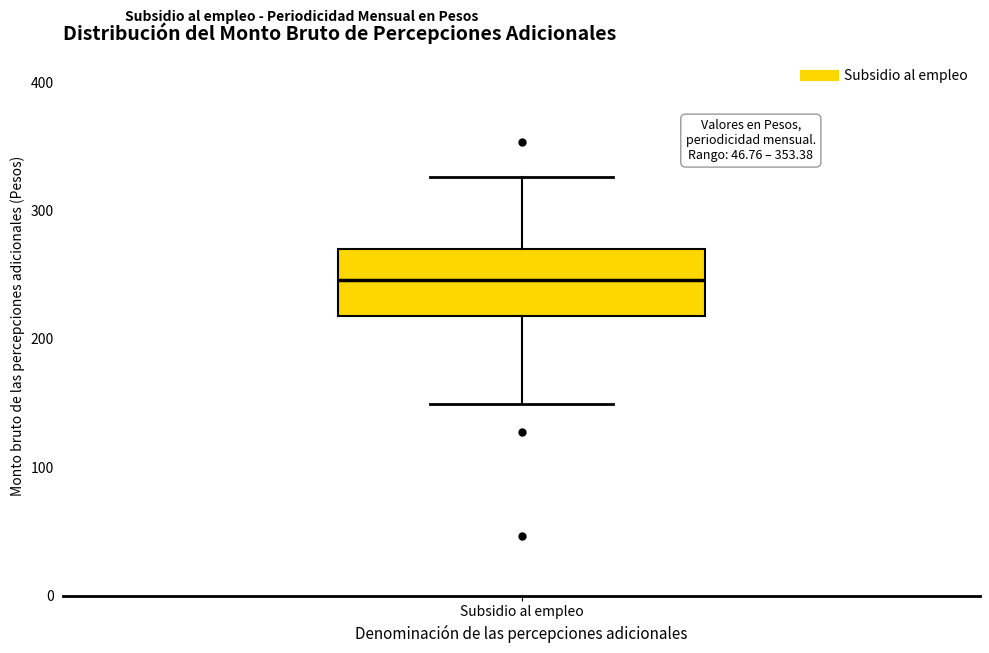

Read this box plot against the y-axis: the position of the median line, the range covered by the box, and the ends of both whiskers. The values are not printed on the chart, so give them approximately, as read against the axis.

median 250, box 220 to 270, whiskers 150 to 330